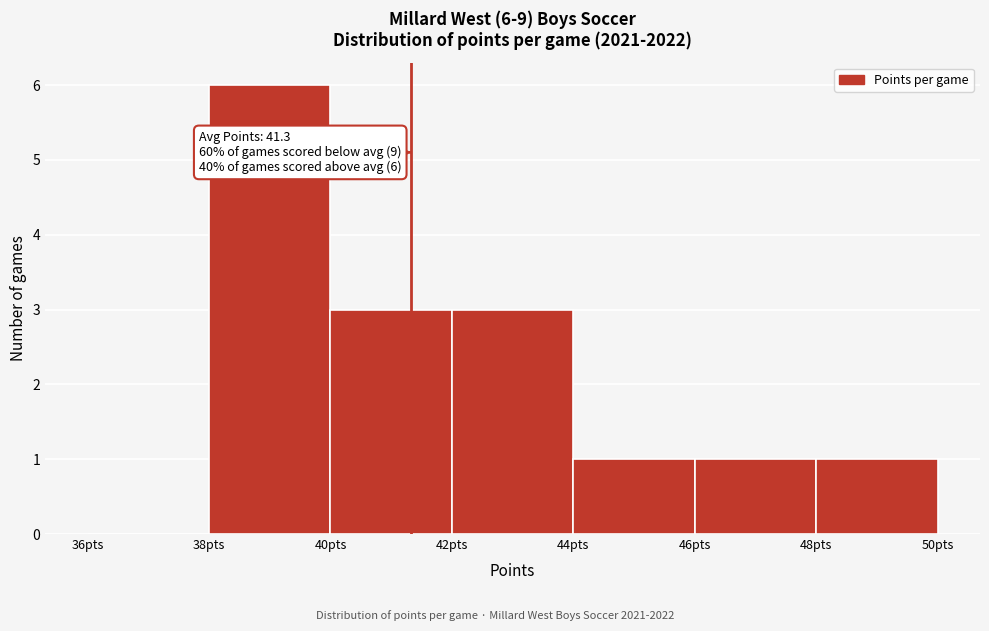

Which range on the x-axis has the tallest bar?

38 to 40